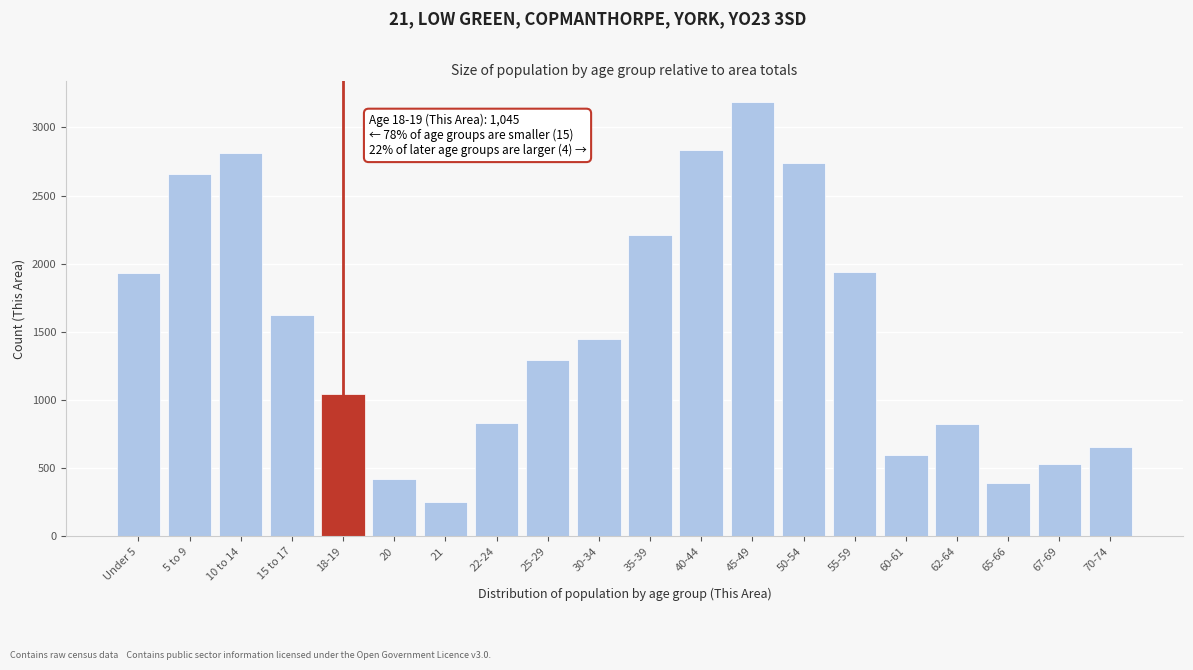

What is the value of the 16th bar from the left?

599